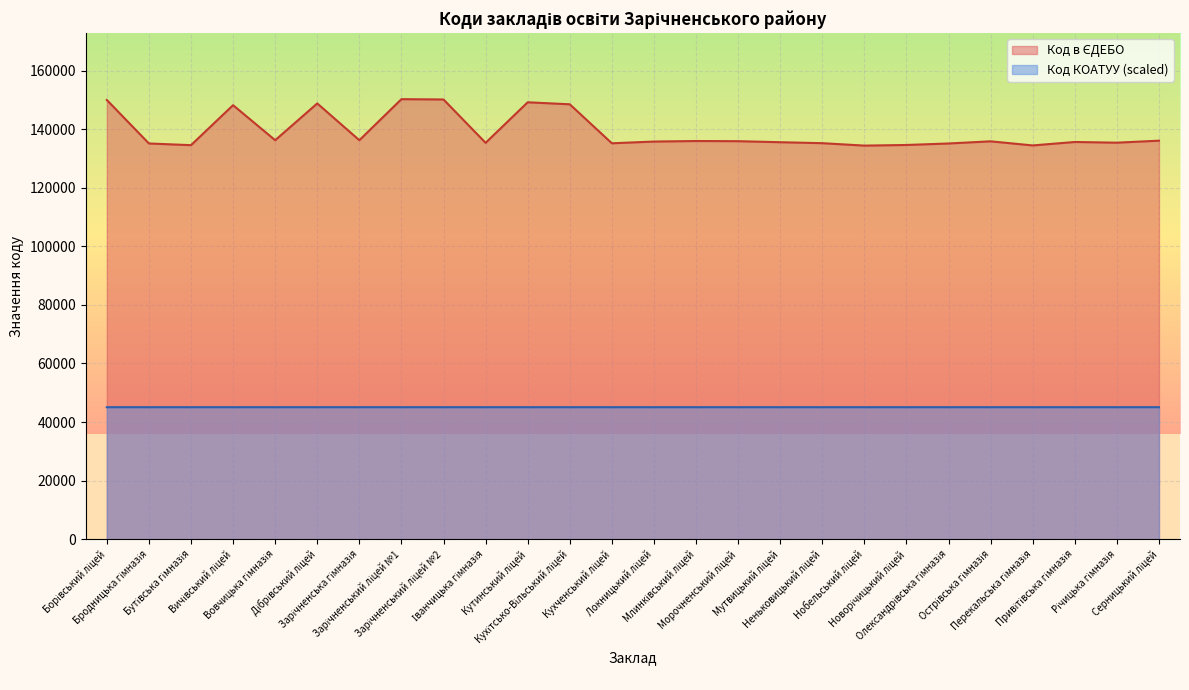

What is the difference between the Код в ЄДЕБО values at Перекальська гімназія and Кухітсько-Вільський ліцей?

14046.0